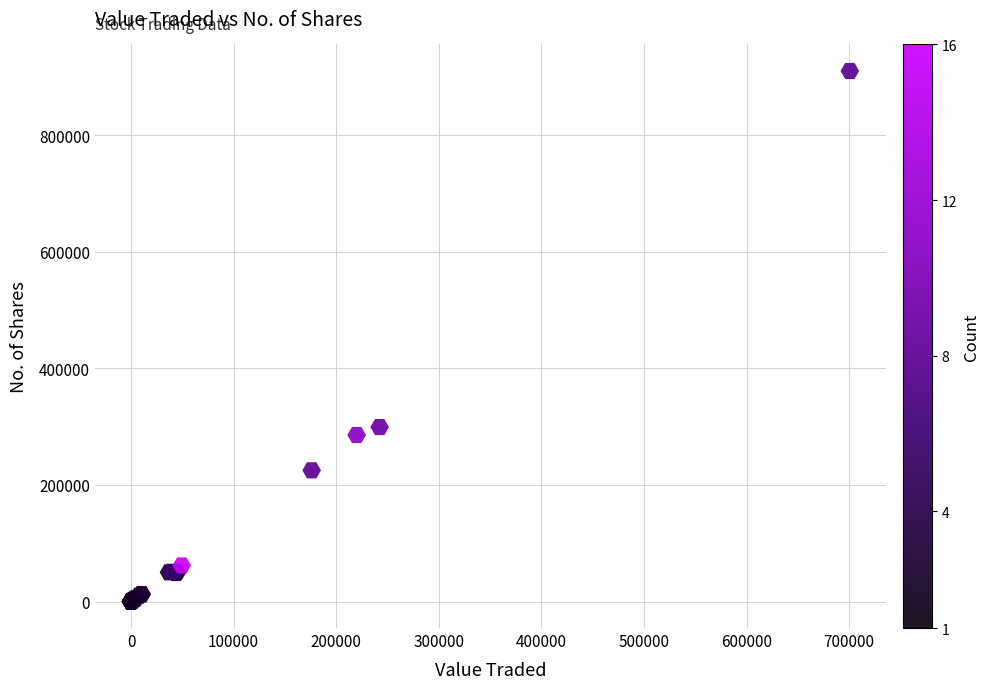

What Y value in the scatter plot is closest to 455030?

299246